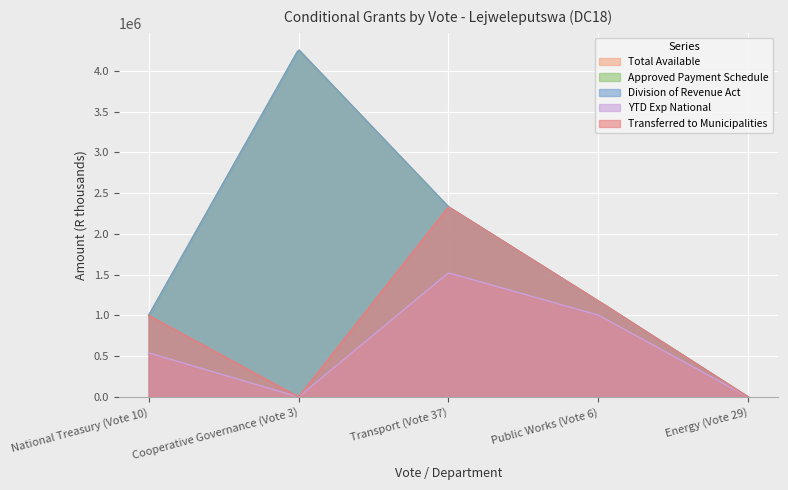

How many data points does each series have?

5